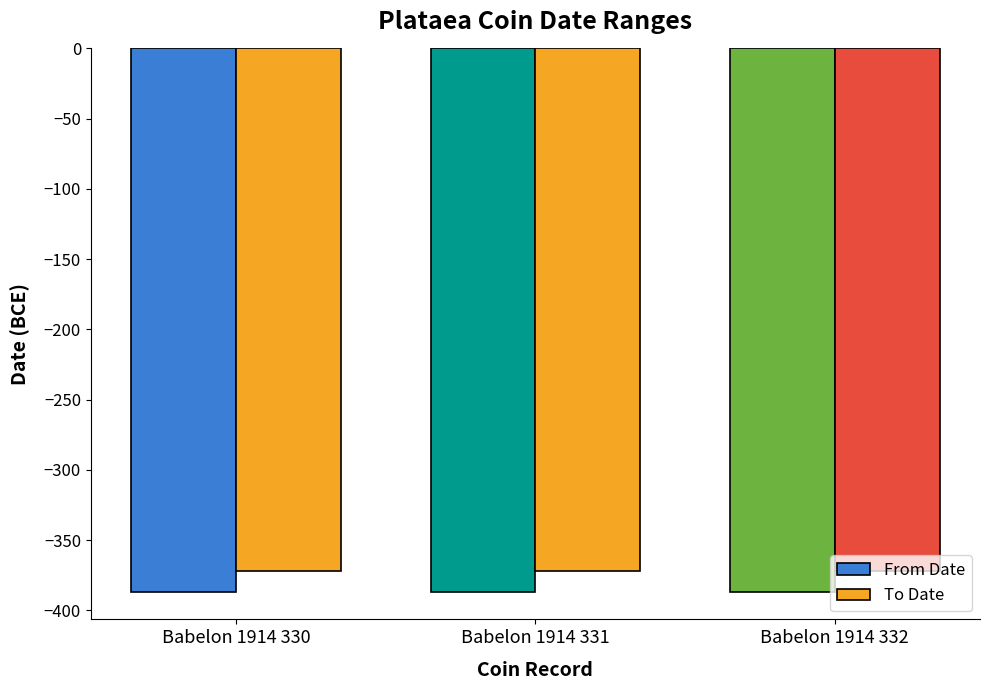

What are all the series names shown in the legend?

From Date, To Date